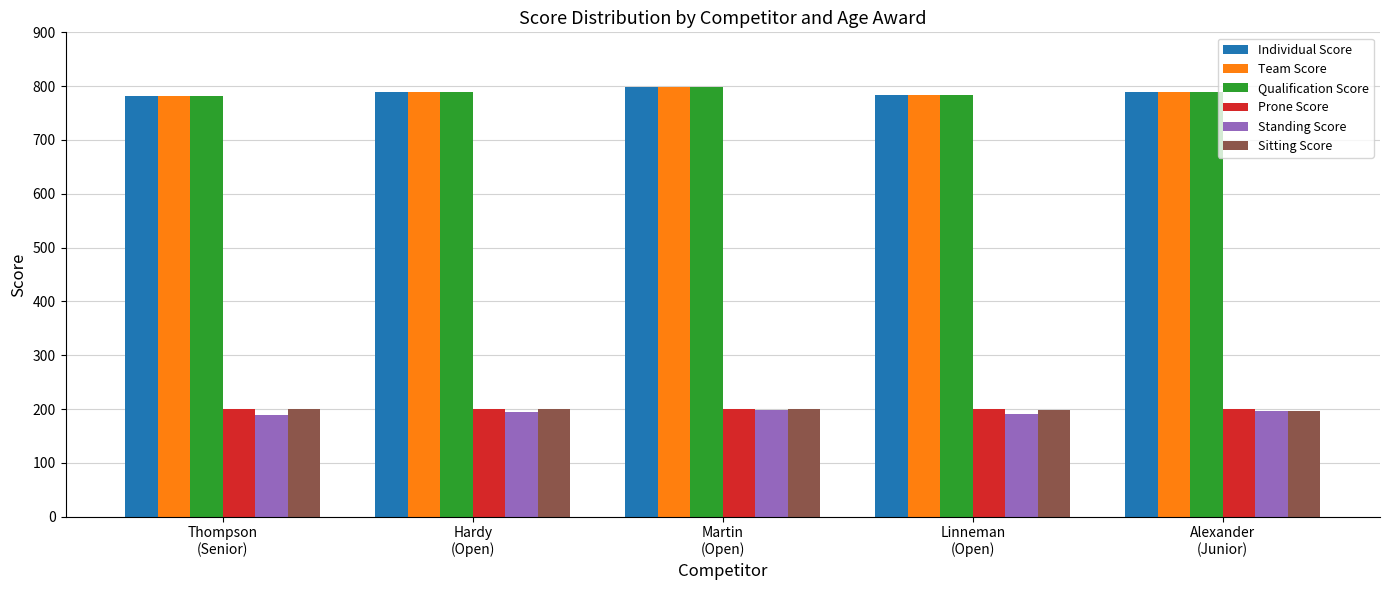

What is the average value of the Prone Score series?

200